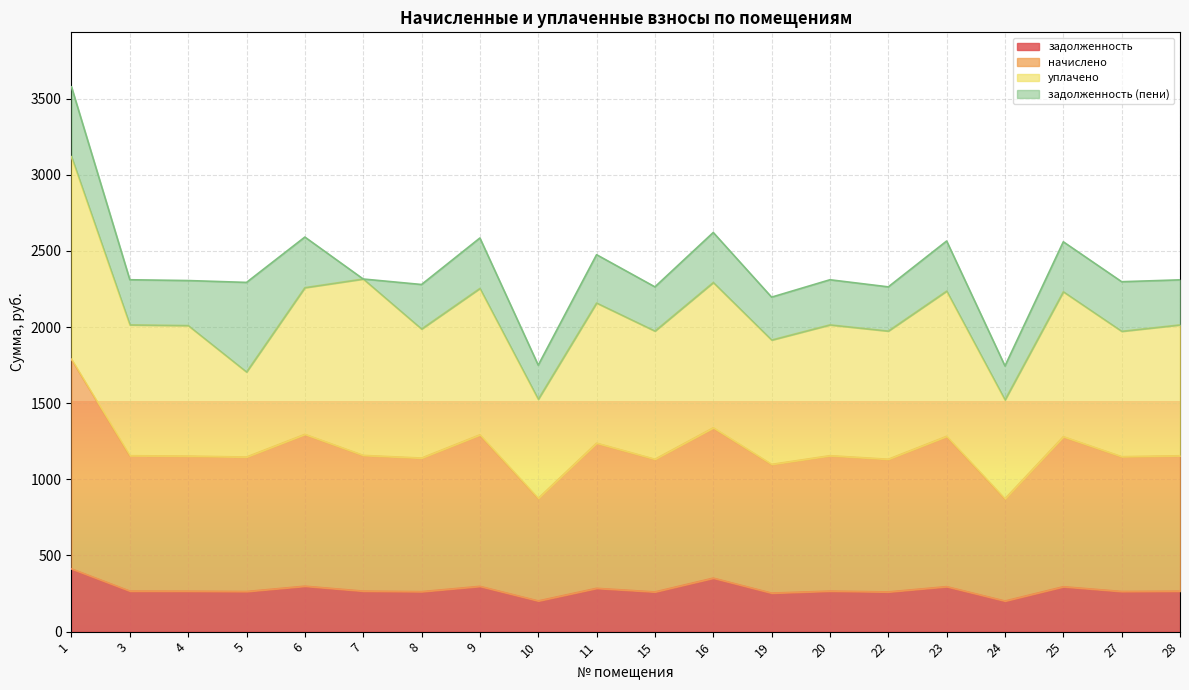

What is the total value across all series at 10?

1749.7